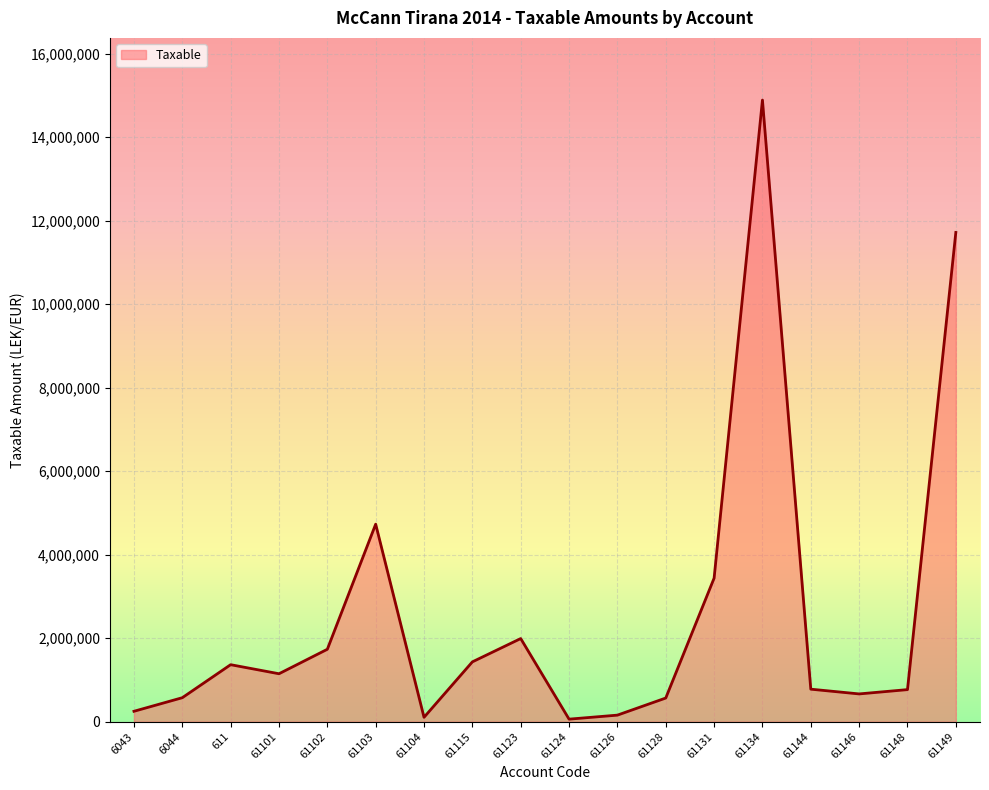

What is the change in value from 61123 to 61148?

-1222781.3